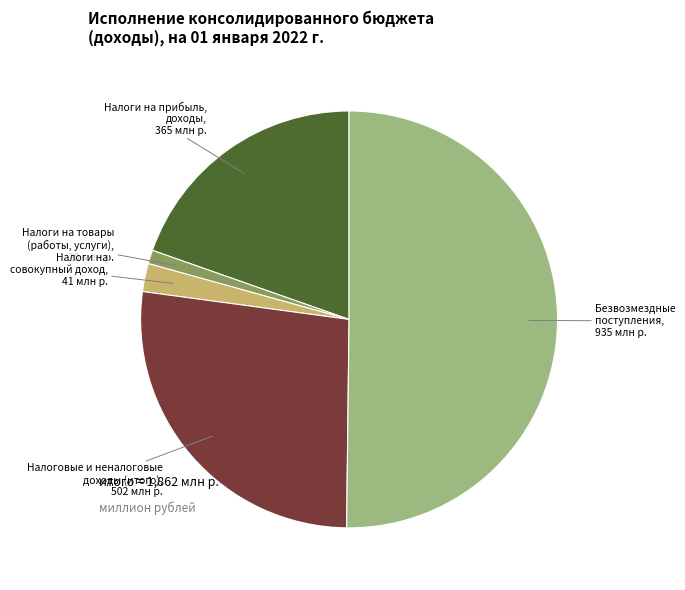

Is the sum of Налоговые и неналоговые доходы (итого) and Налоги на товары (работы, услуги) greater than half?

No